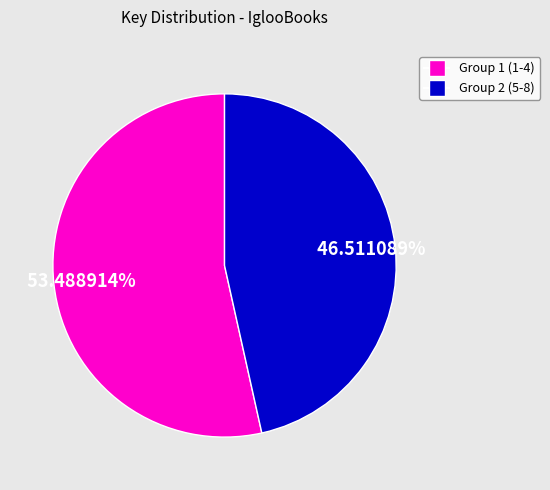

Is there a majority slice in this chart?

Yes